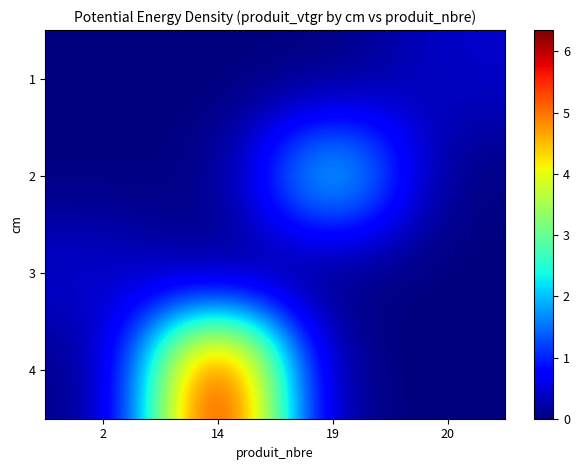

At 20, list the series in order from largest to smallest.

1, 2, 3, 4